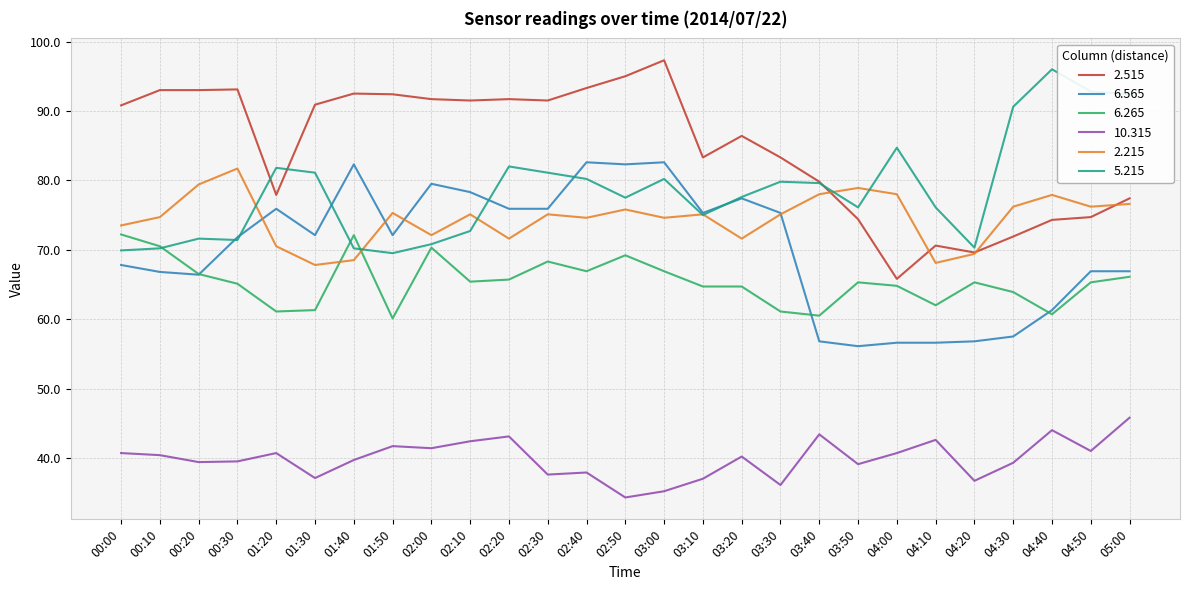

Does the chart display data point markers on the line(s)?

No